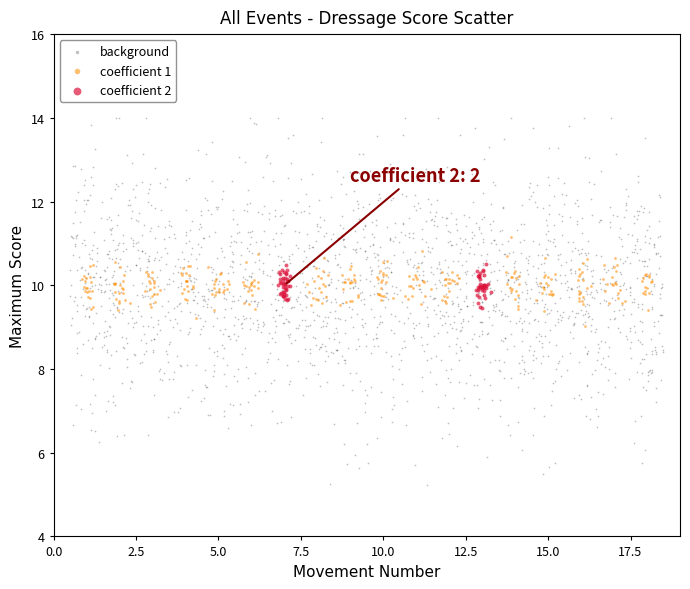

Which series contains the lowest Y value?

background